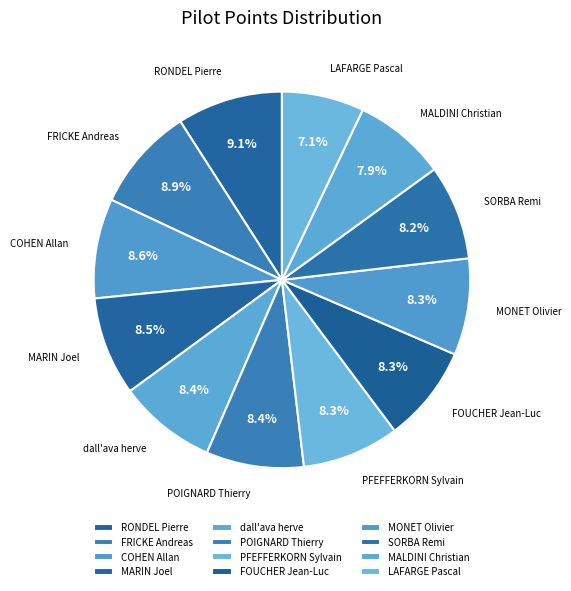

To the nearest percent, what portion does COHEN Allan represent?

9%